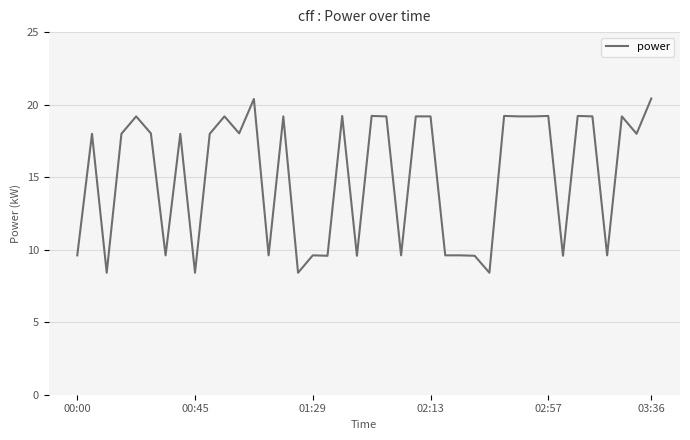

What is the difference between the maximum and minimum values?

12.0